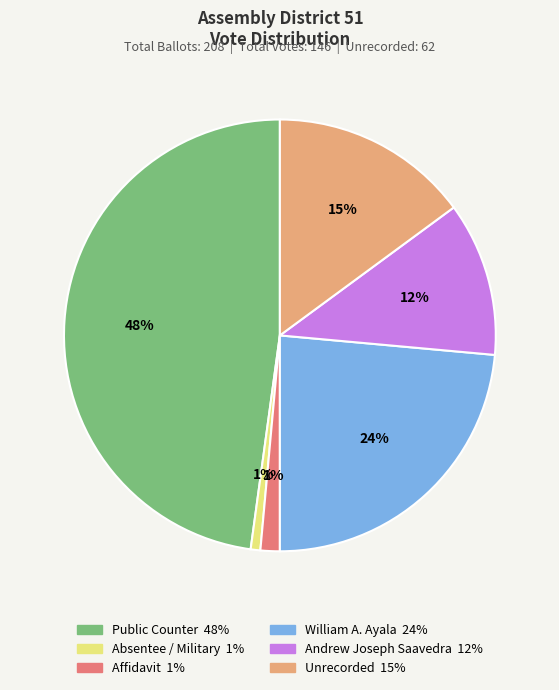

Is there a majority slice in this chart?

No